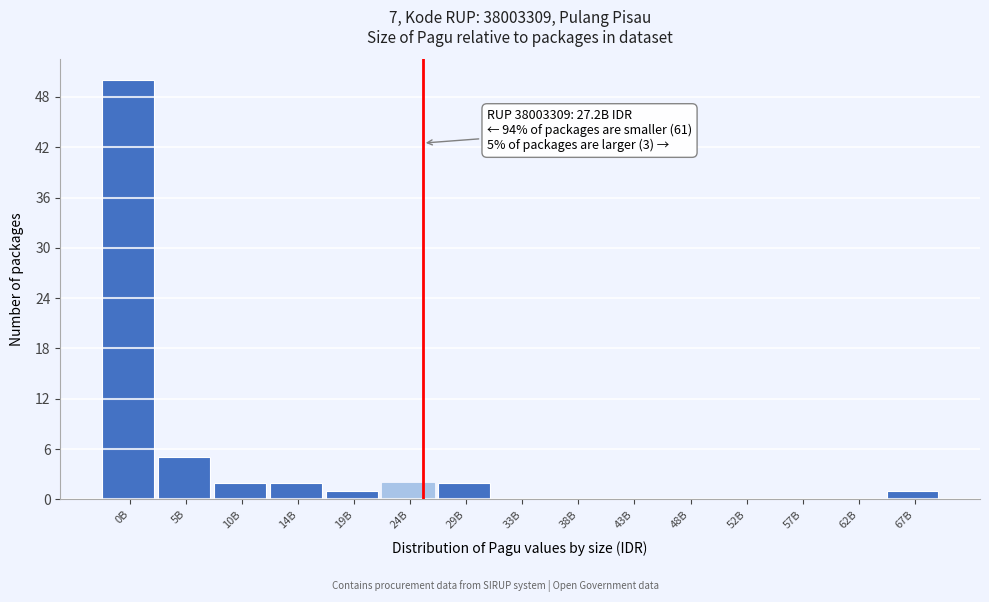

Reading left to right, extract all data points from this chart.

0B=50	5B=5	10B=2	14B=2	19B=1	24B=2	29B=2	33B=0	38B=0	43B=0	48B=0	52B=0	57B=0	62B=0	67B=1